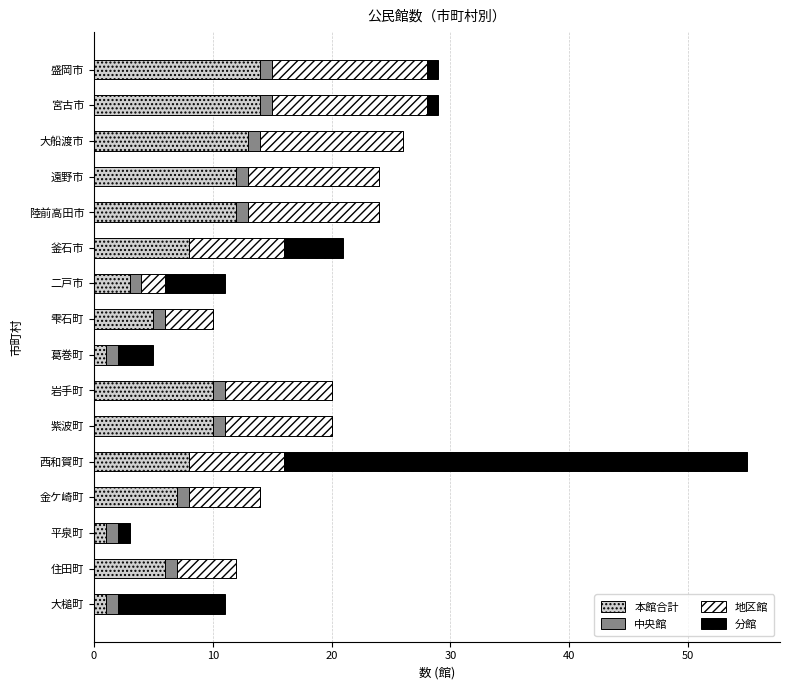

What is the sum of all 本館合計 values?

125